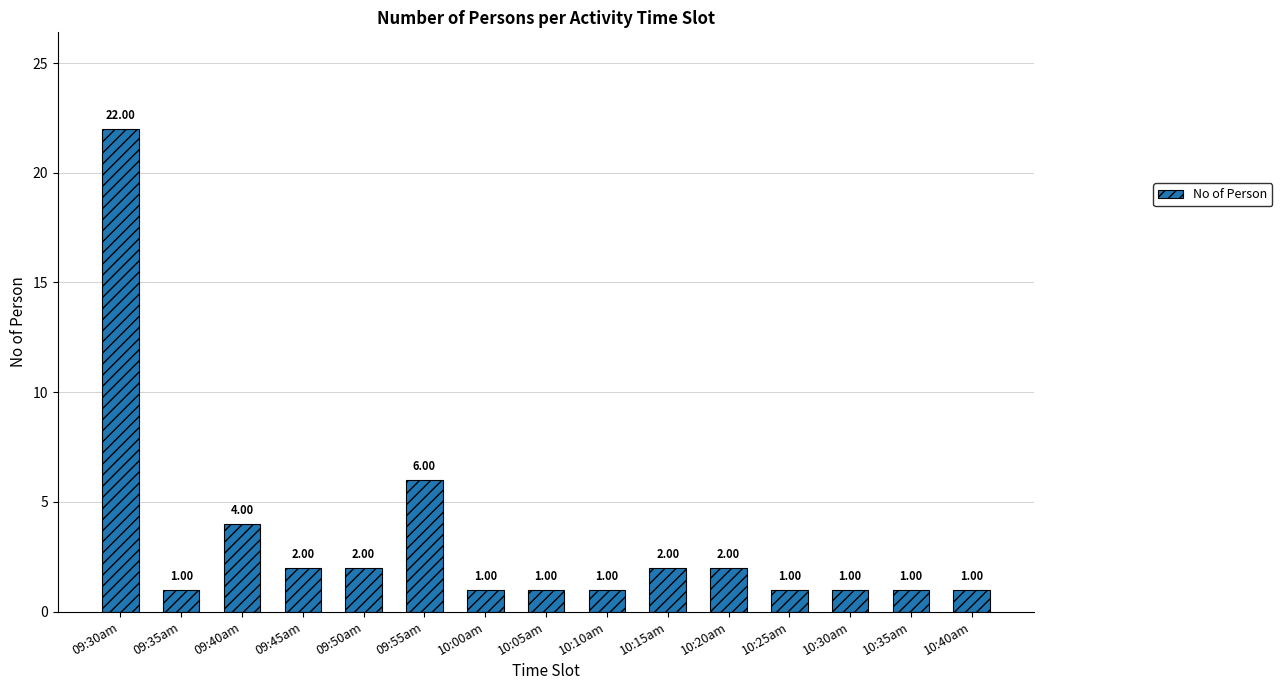

Between 09:30am and 09:35am, which is larger?

09:30am